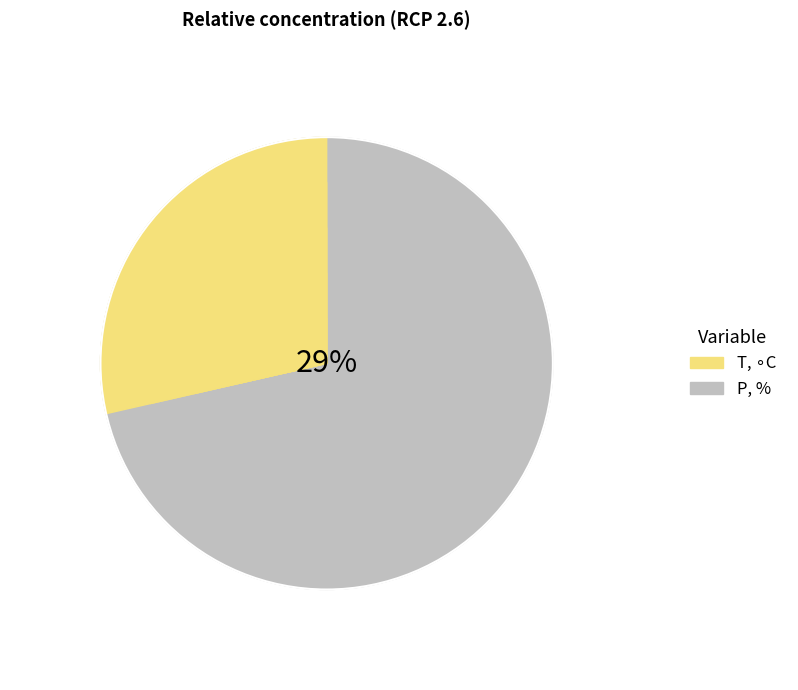

What is the ratio of the value at T to the value at P?

0.4